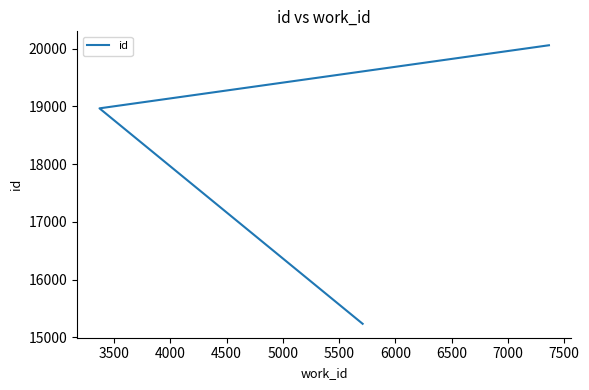

Does the chart have visible grid lines?

No